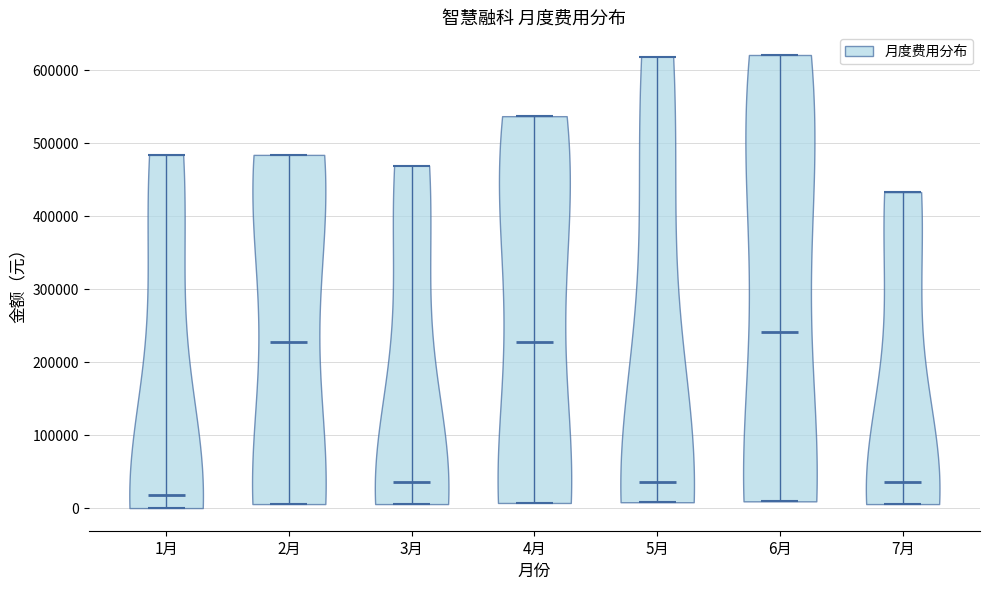

What is the lowest point the violin for 5月 reaches on the y-axis? The values are not printed on the chart, so give them approximately, as read against the axis.

10000